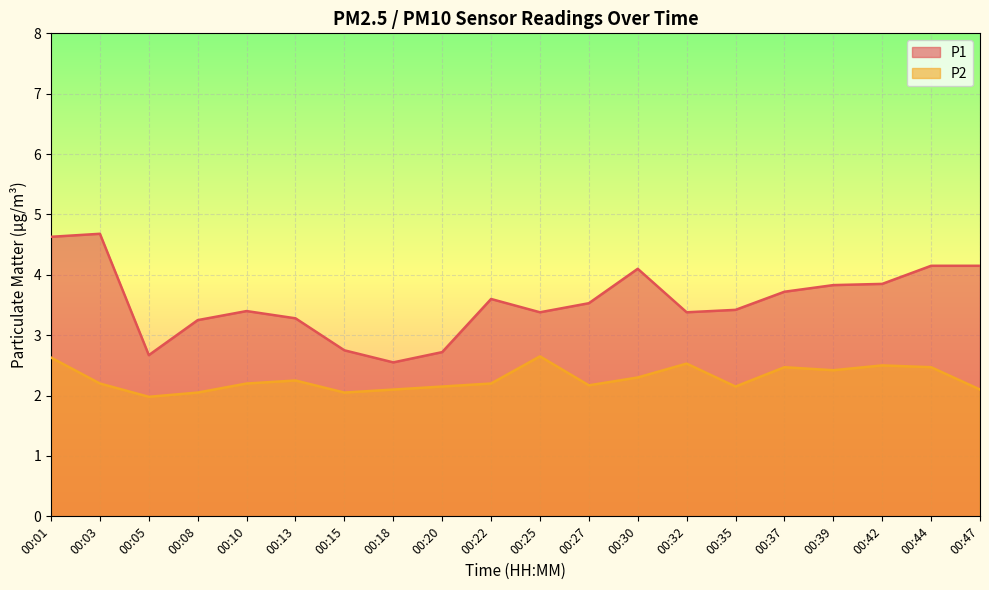

The value of P2 at 00:15 is 2.0. True or false?

True